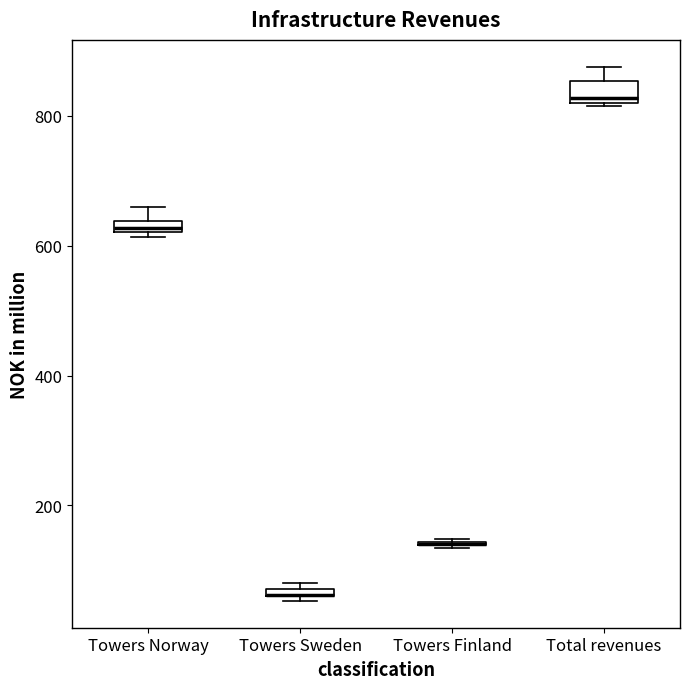

Where is the upper edge of the box for Towers Sweden on the y-axis? The values are not printed on the chart, so give them approximately, as read against the axis.

80